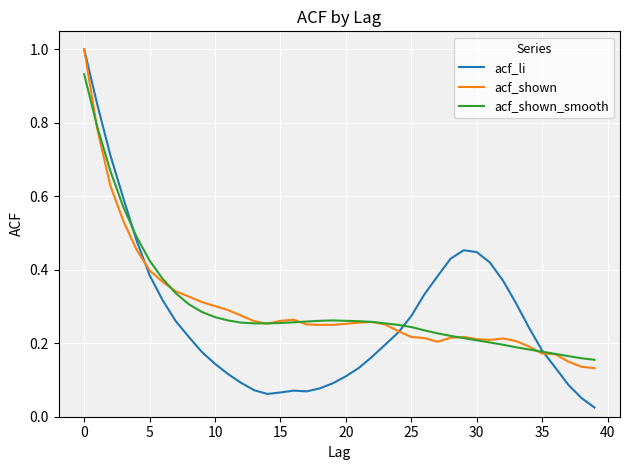

What is the maximum value shown in the chart?

1.0